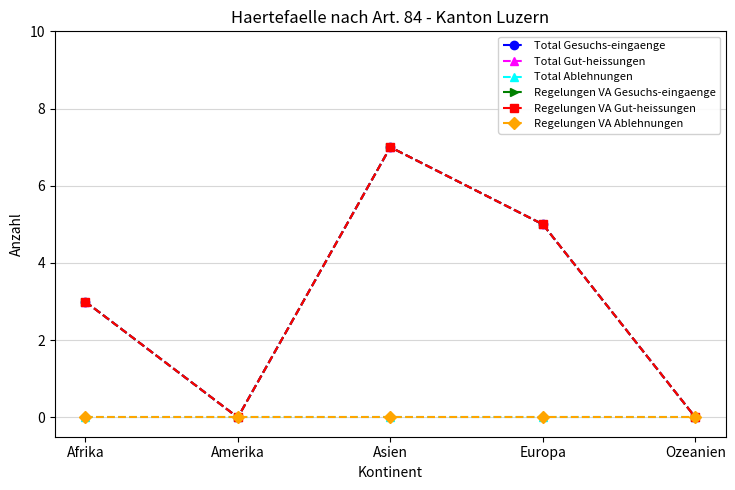

Which series has the widest spread of values?

Total Gesuchs-eingaenge